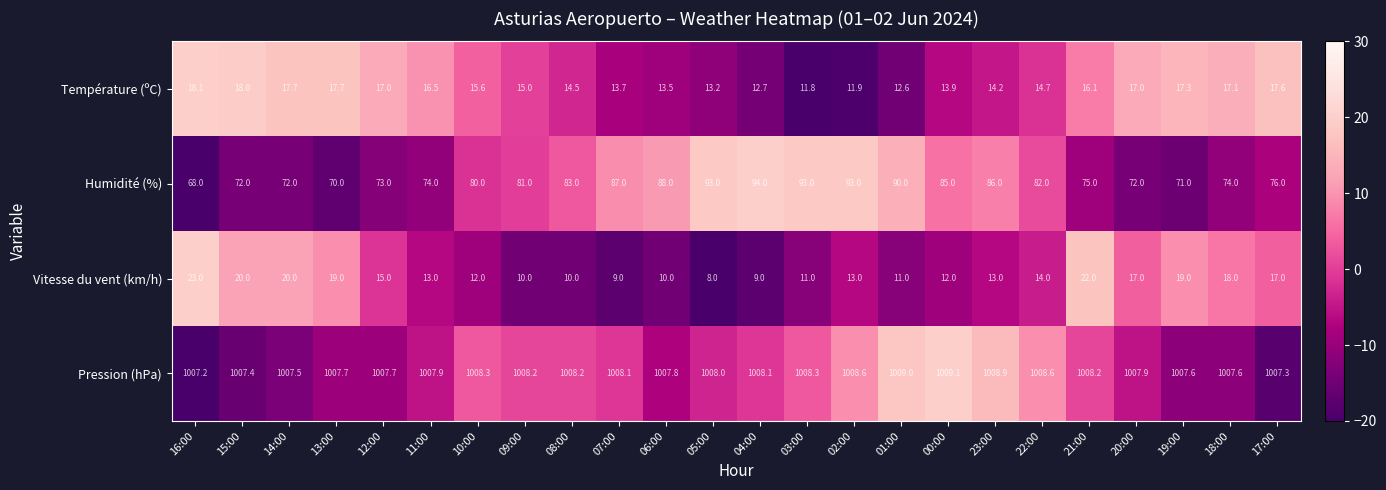

What is the greatest value displayed?

1009.1